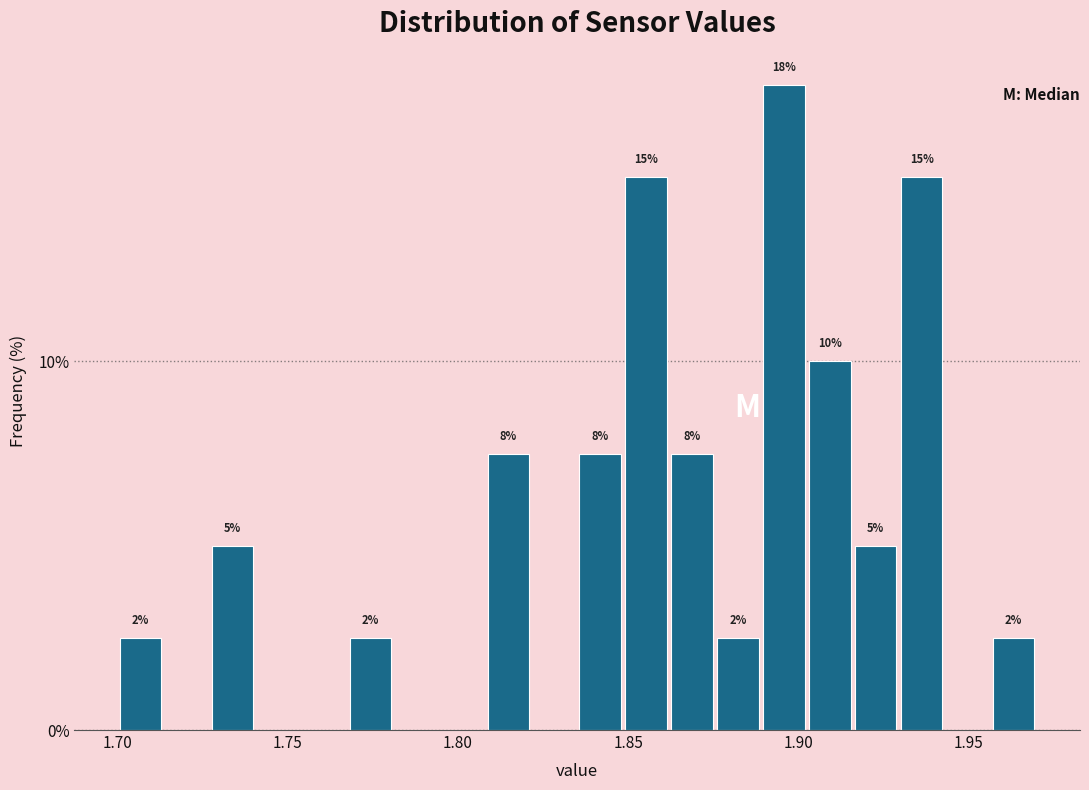

Around what value on the x-axis is the tallest bar? Give the approximate position of its centre, as read against the axis.

1.895